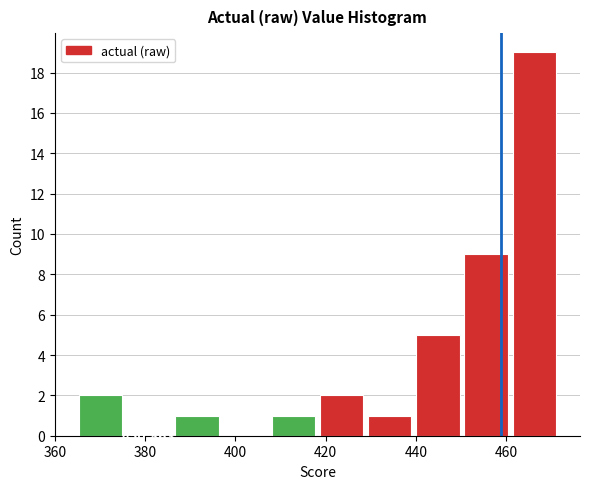

Over which range of the x-axis is the bar tallest?

460 to 472